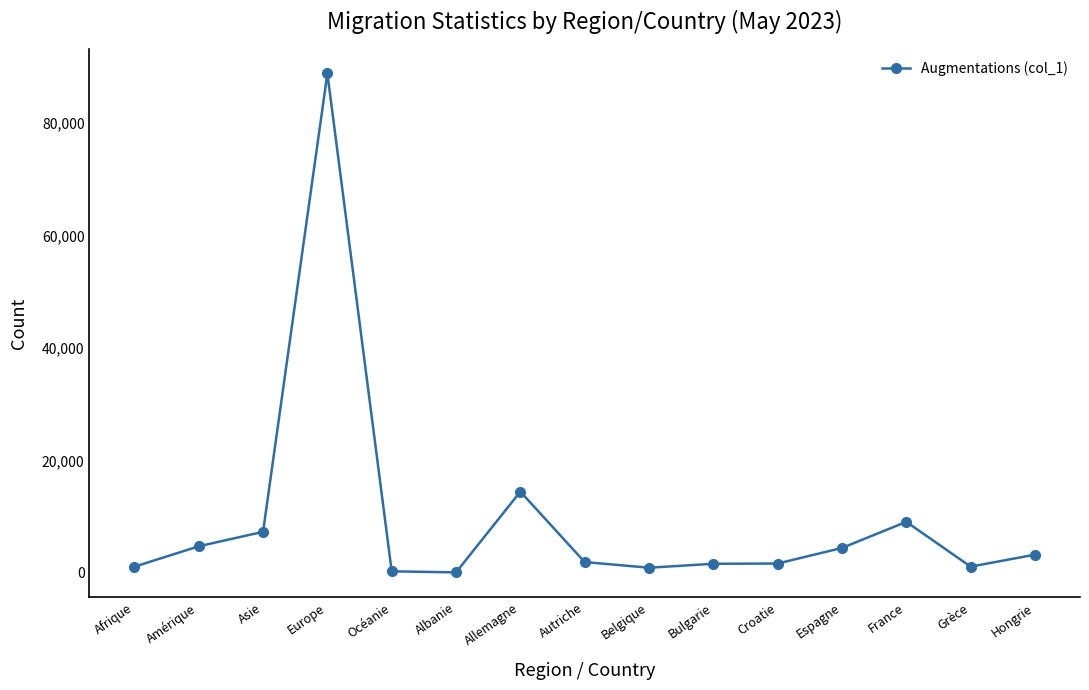

What is the change in value from Europe to Croatie?

-87132